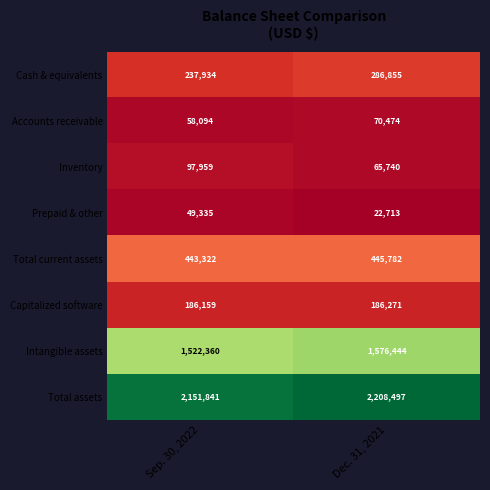

What is the total value across all series at Dec. 31, 2021?

4862776